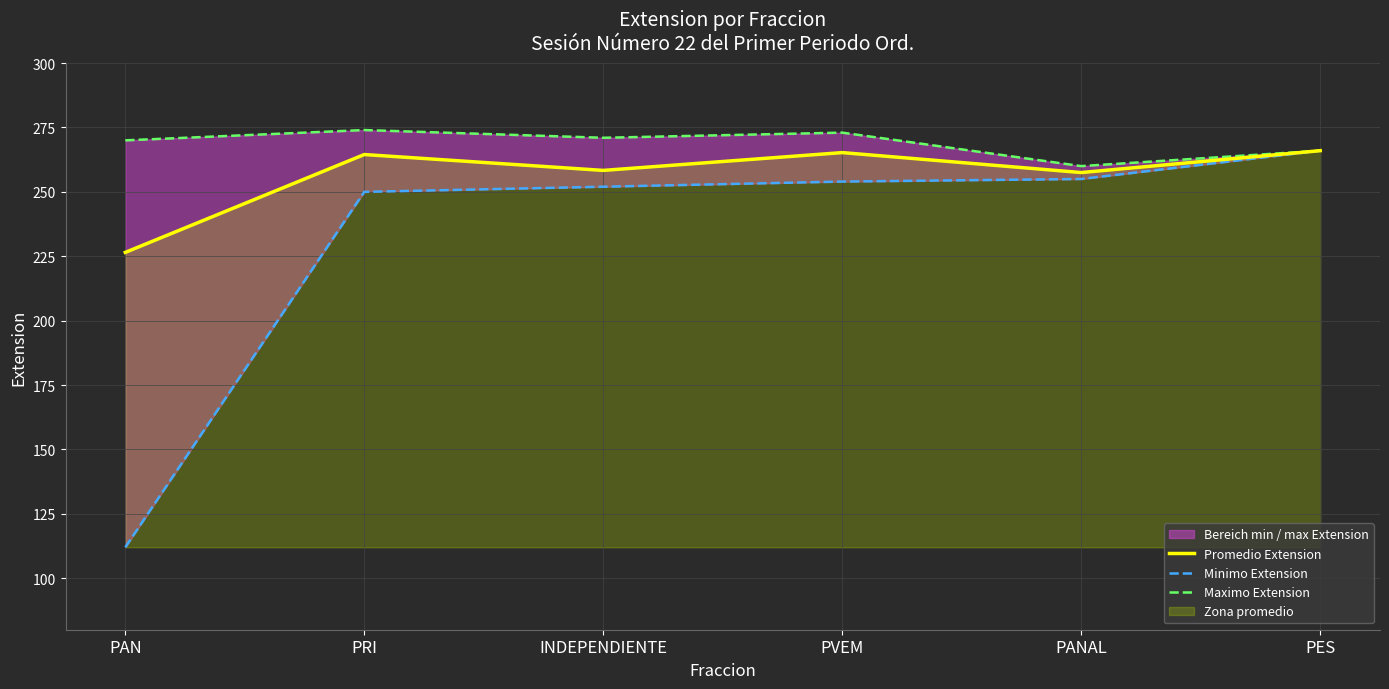

Which series has the largest total across all categories?

Maximo Extension